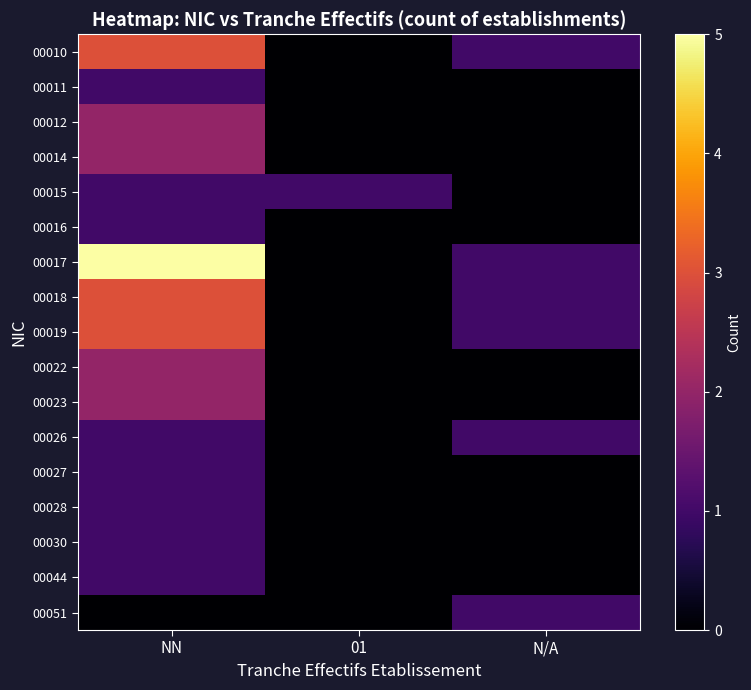

At how many categories does at least one series exceed 1?

1